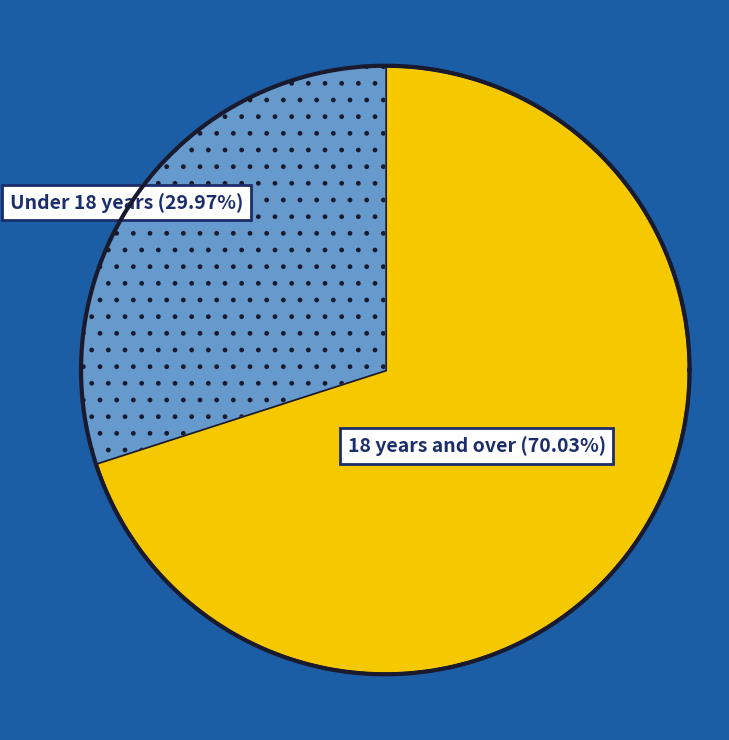

Count the number of slices in the pie.

2